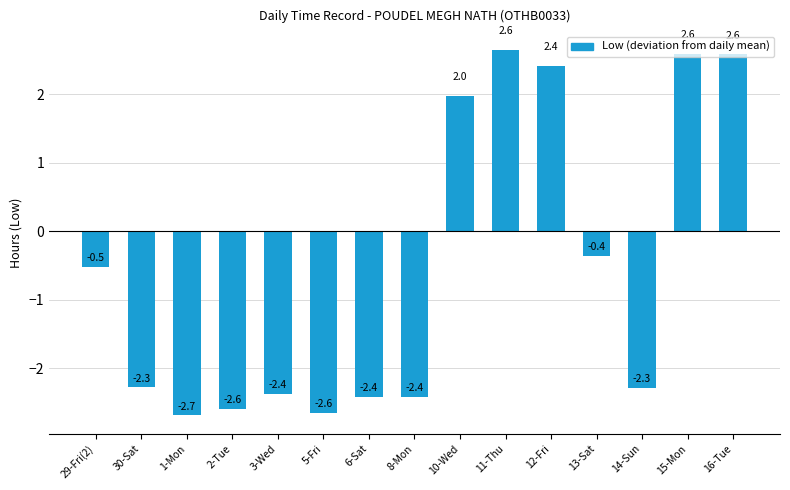

What is the smallest value displayed?

-2.7